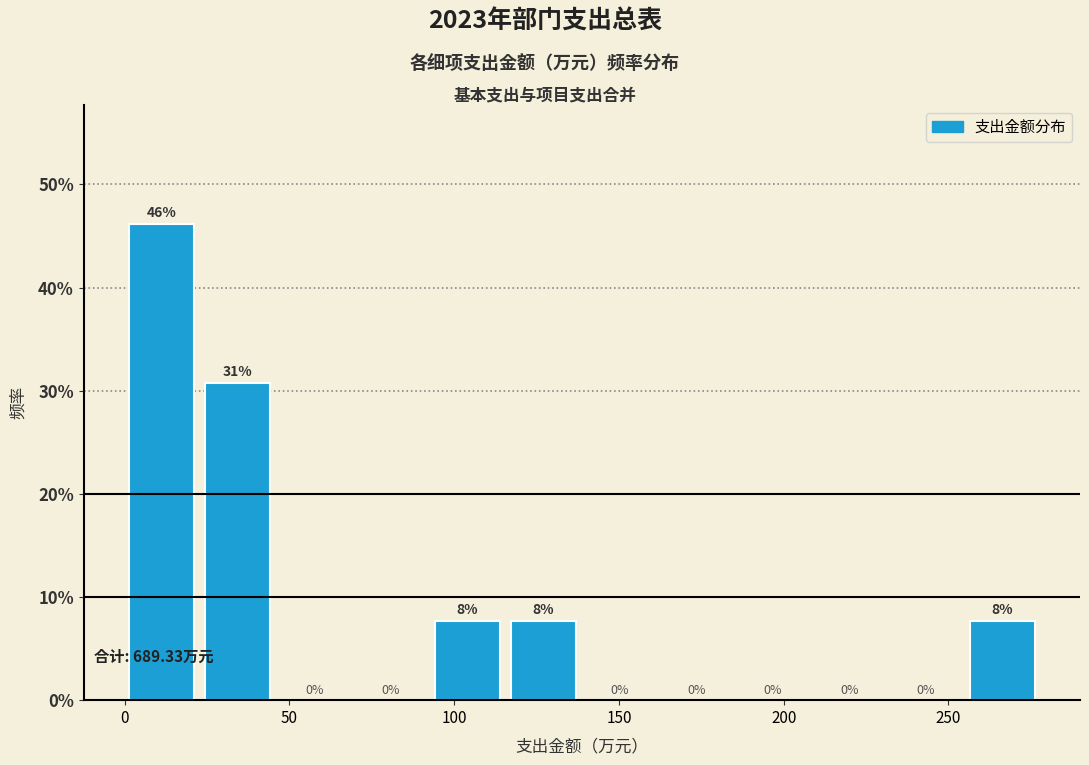

Over which range of the x-axis is the bar tallest?

0 to 25